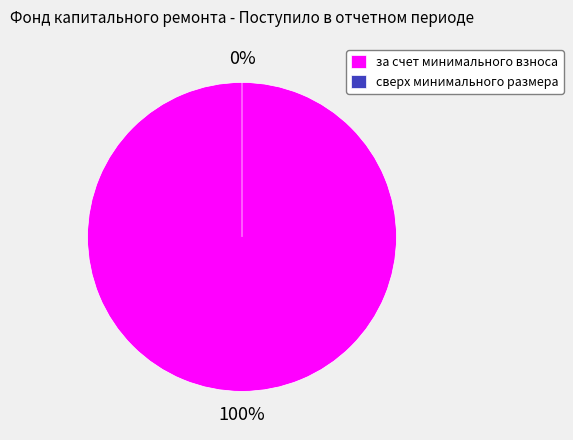

Rank the categories by value from highest to lowest.

за счет минимального взноса, сверх минимального размера